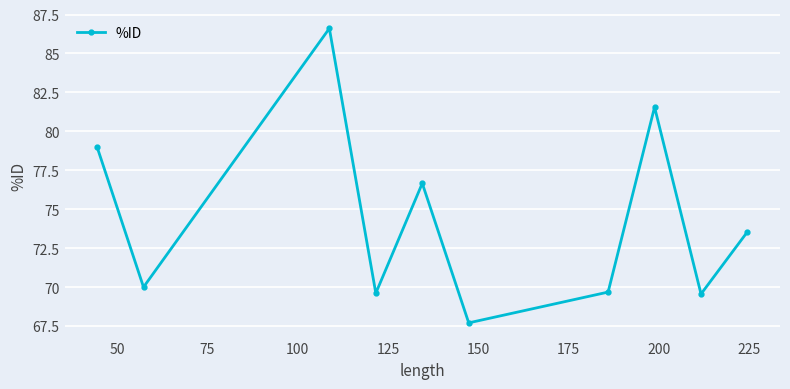

What is the maximum value shown in the chart?

86.6